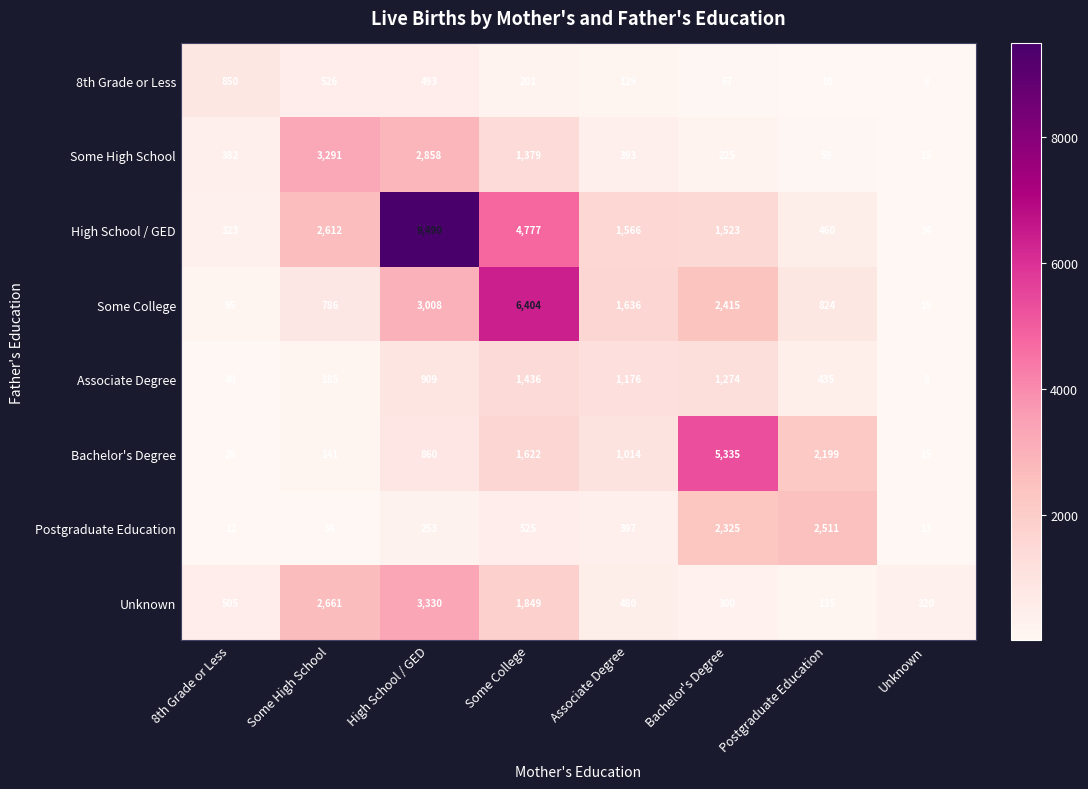

At which category is the sum across all series the highest?

High School / GED